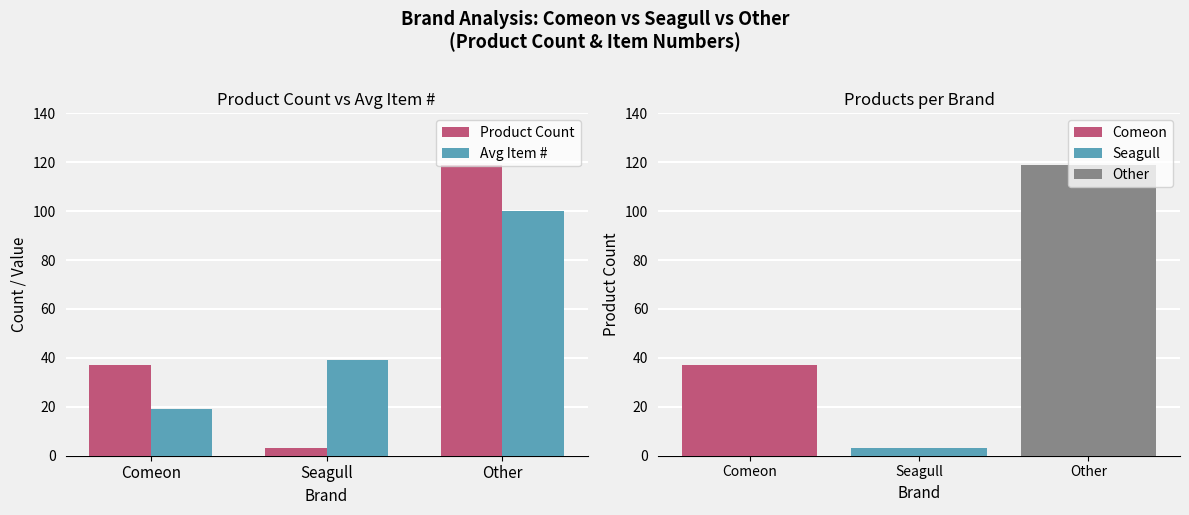

How many Product Count values are between 3 and 119?

3